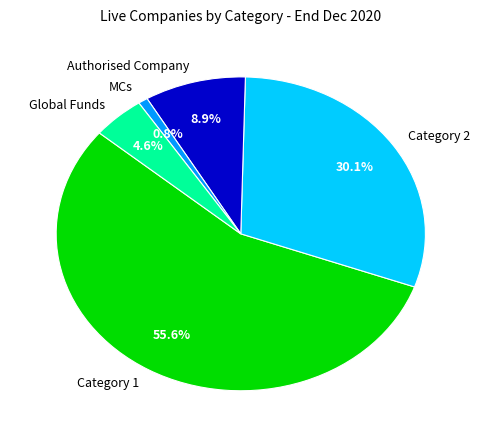

The Global Funds slice represents 5% of the pie. True or false?

True